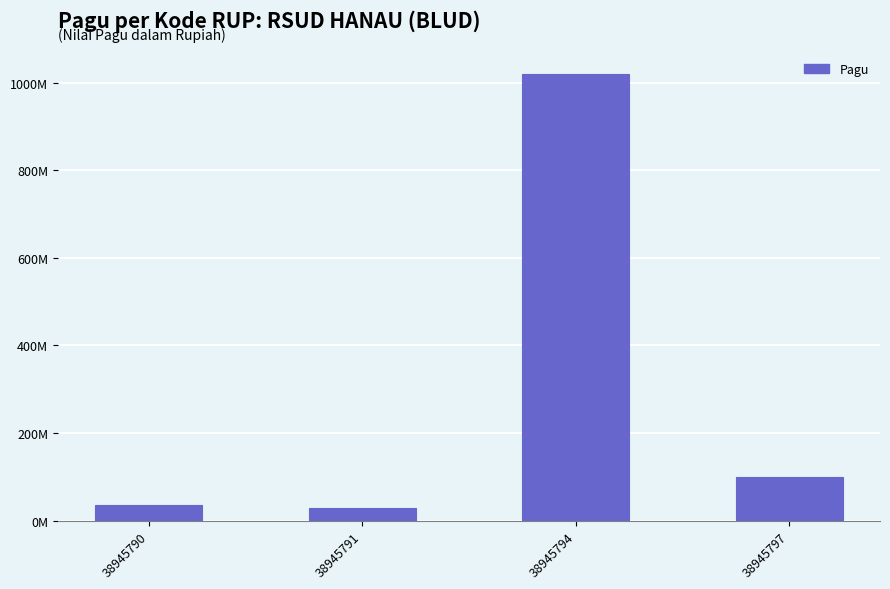

Reading left to right, transcribe all the data shown in this chart.

36000000	30000000	1020000000	100000000